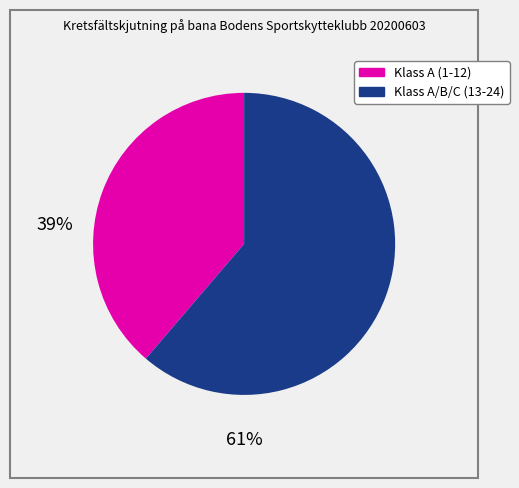

Does any single category account for the majority?

Yes